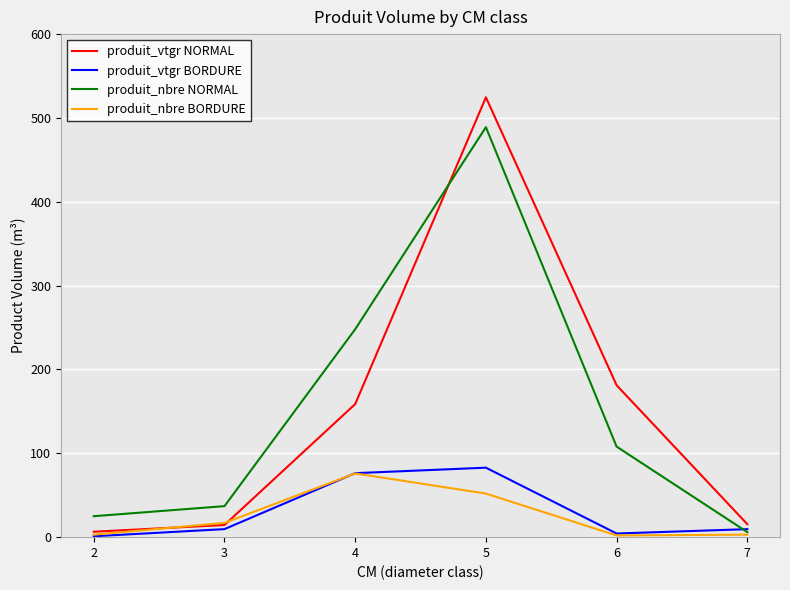

Is the value of produit_nbre NORMAL at 4 greater than the value of produit_vtgr BORDURE at 7?

Yes